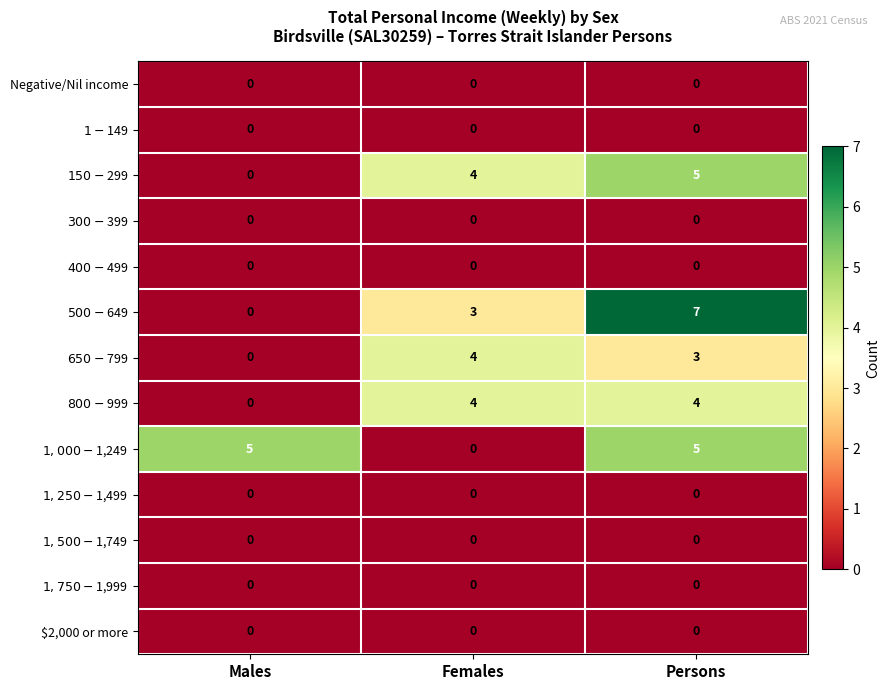

What is the difference between the highest and lowest values at Persons?

7